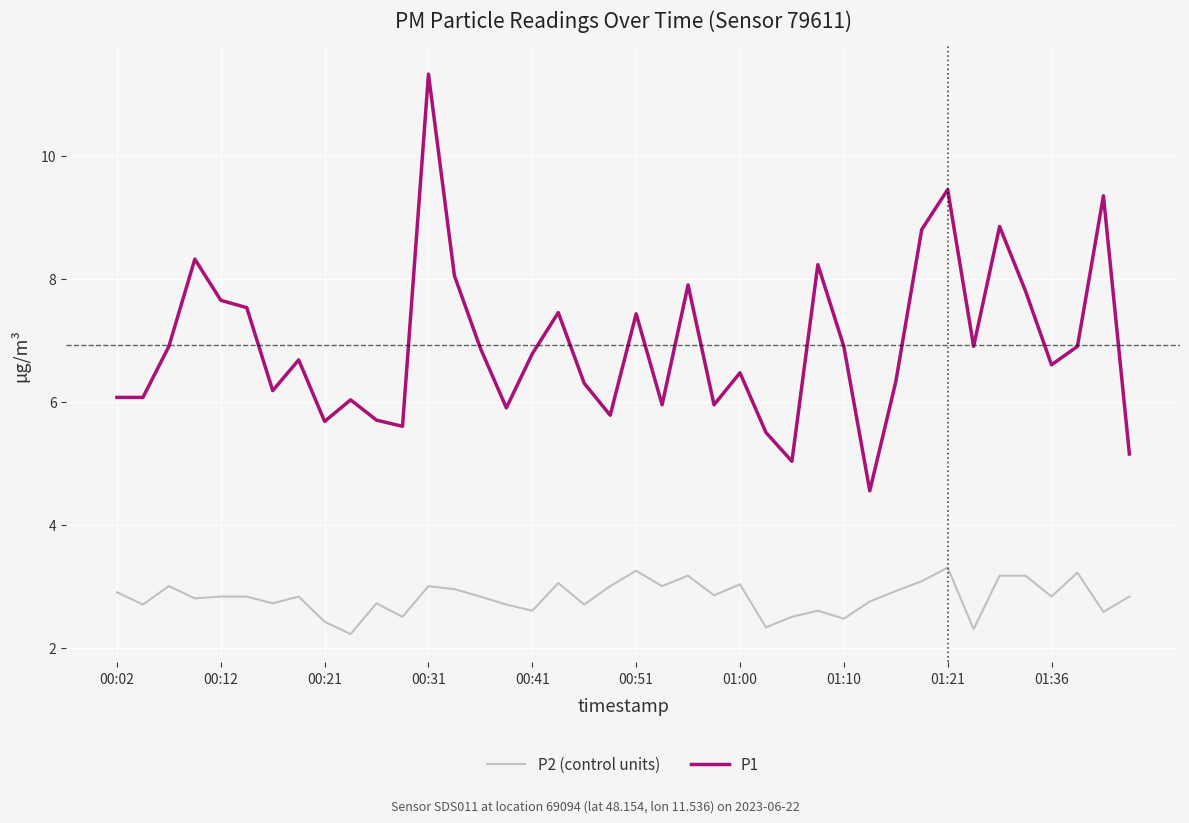

What is the difference between the maximum and second lowest values in the P1 series?

6.3